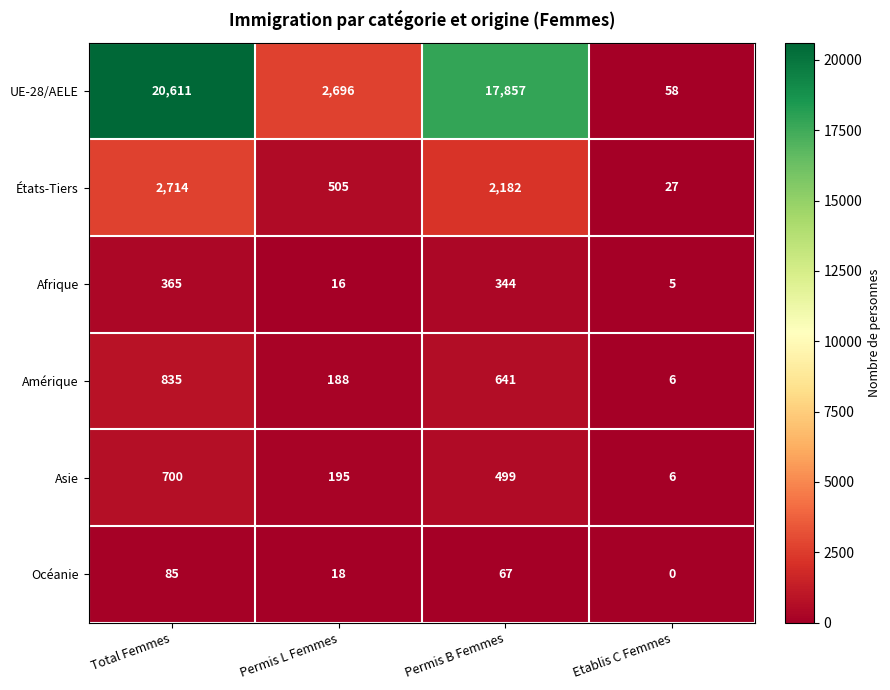

What is the approximate value of Afrique at Permis L Femmes?

16